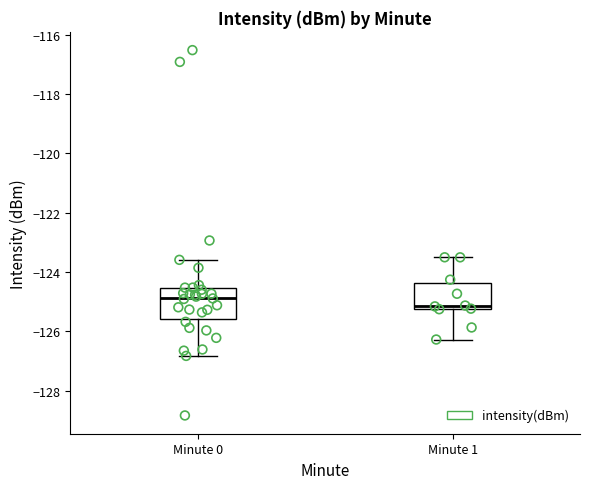

Which box has the lowest median line?

Minute 1